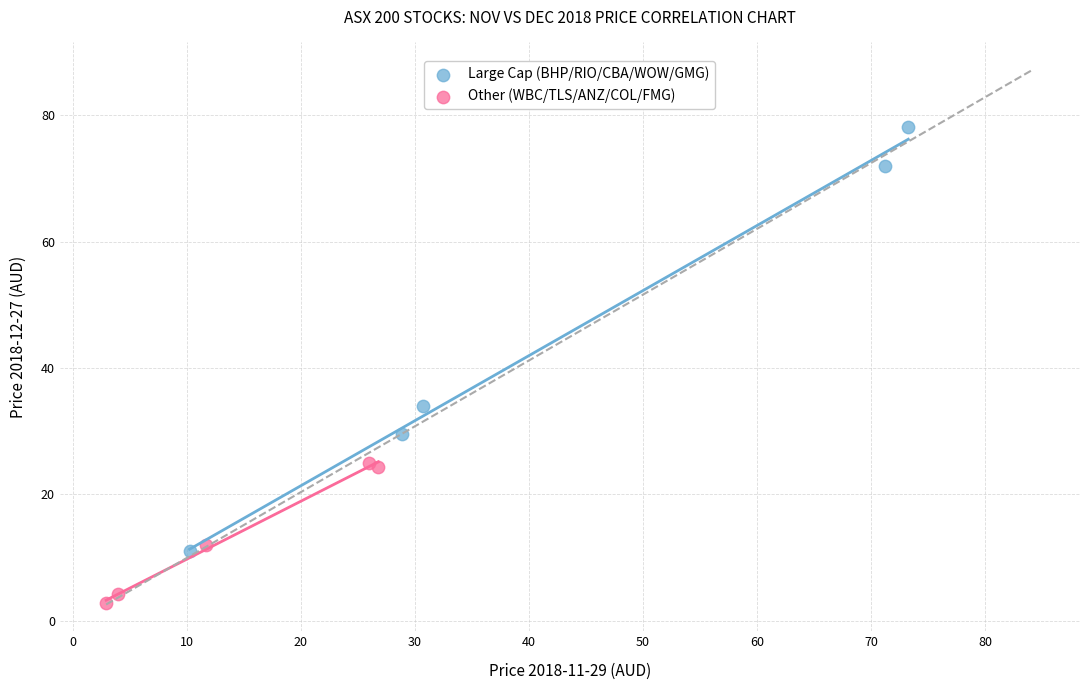

What are all the series names shown in the legend?

Large Cap (BHP/RIO/CBA/WOW/GMG), Other (WBC/TLS/ANZ/COL/FMG)